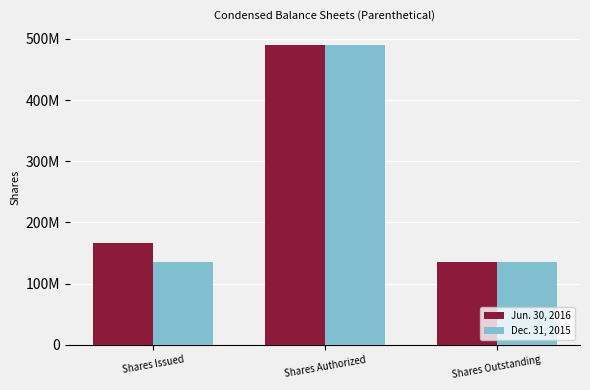

Does the chart contain stacked bars?

No